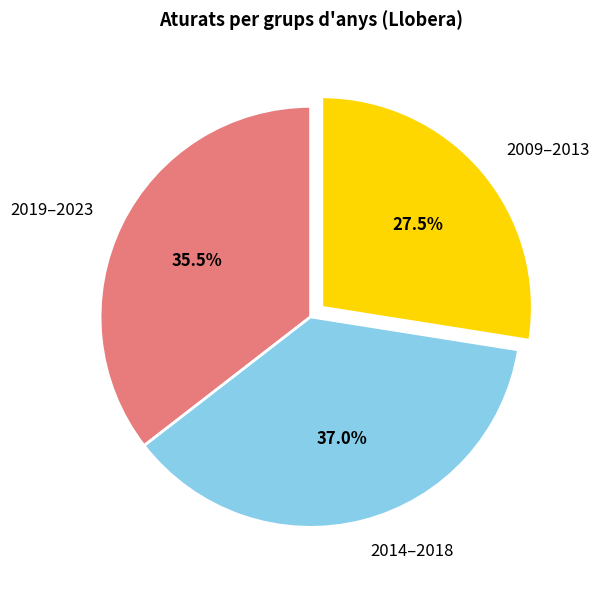

Does 2019–2023 account for over 50% of the chart?

No